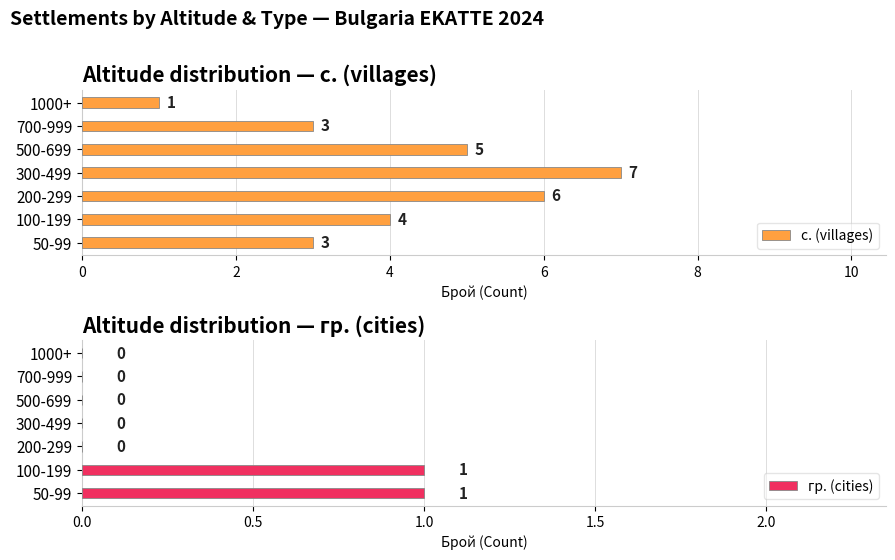

What is the maximum value for с. (villages)?

7